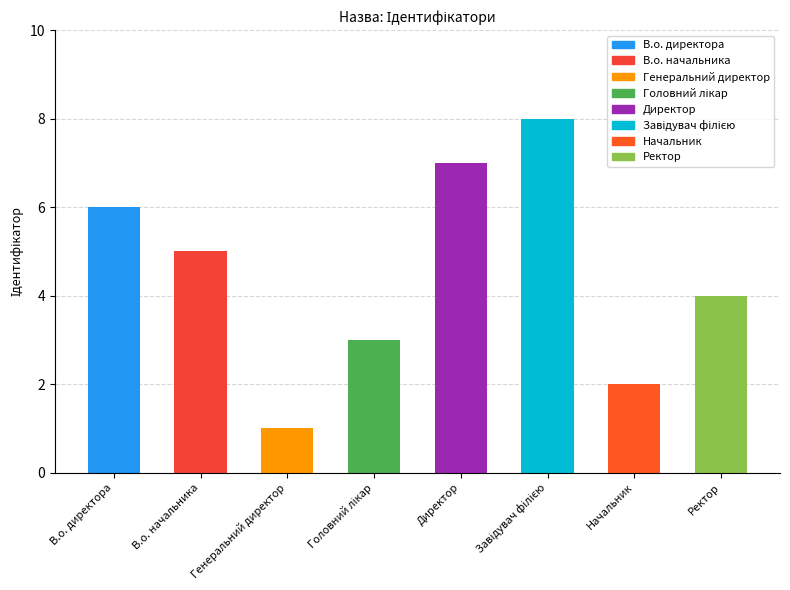

What is the difference between the maximum and minimum values?

7